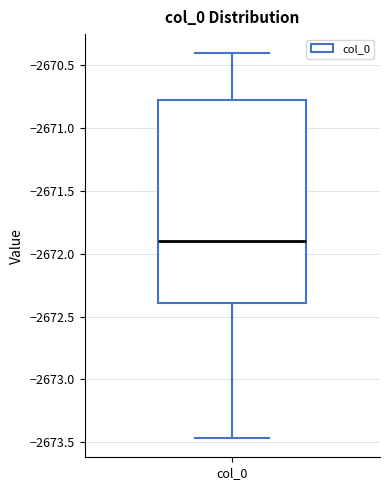

Transcribe this box plot: give where the median line is, the range the box spans, and where the two whiskers end, as read against the y-axis. The values are not printed on the chart, so give them approximately, as read against the axis.

median -2671.90, box -2672.40 to -2670.75, whiskers -2673.45 to -2670.40